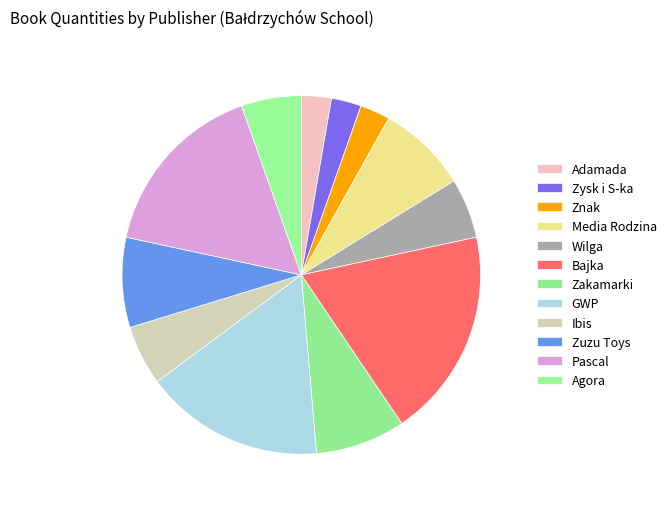

How many segments does this pie chart have?

12